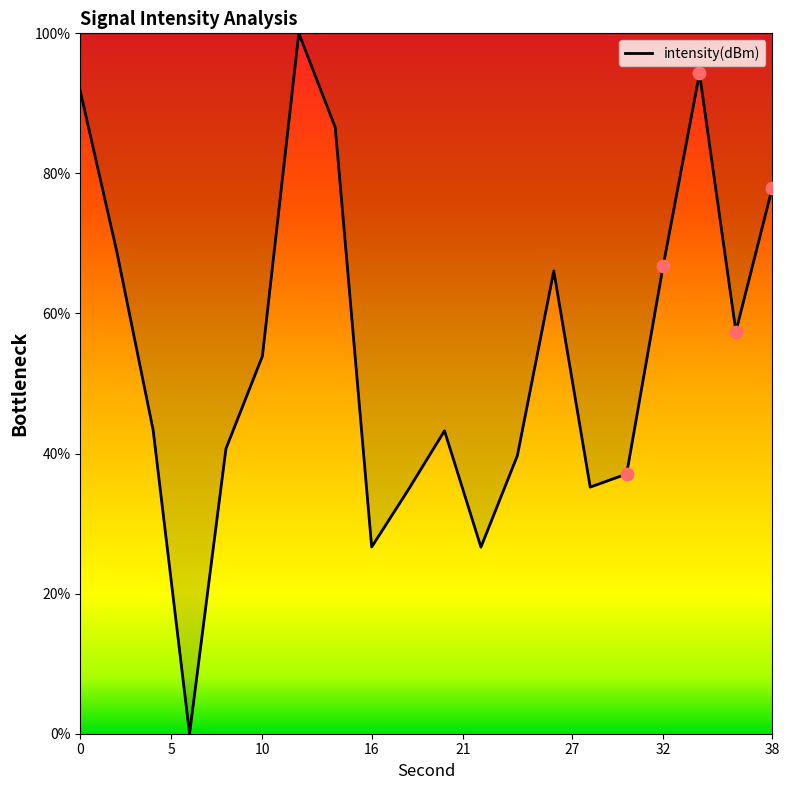

What is the difference between the maximum and minimum values?

100.0